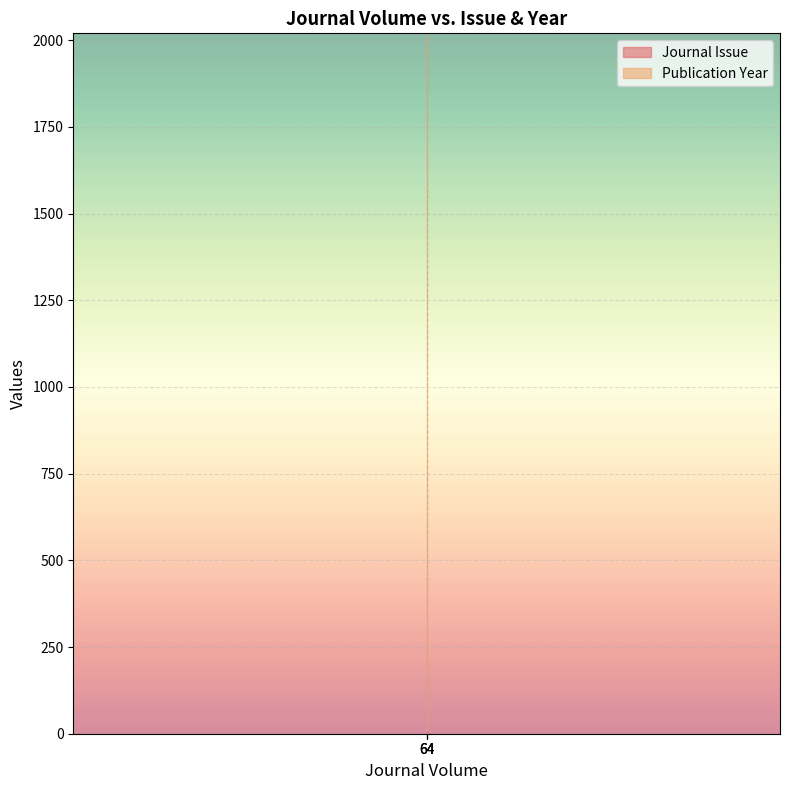

Does the chart display data point markers on the line(s)?

No